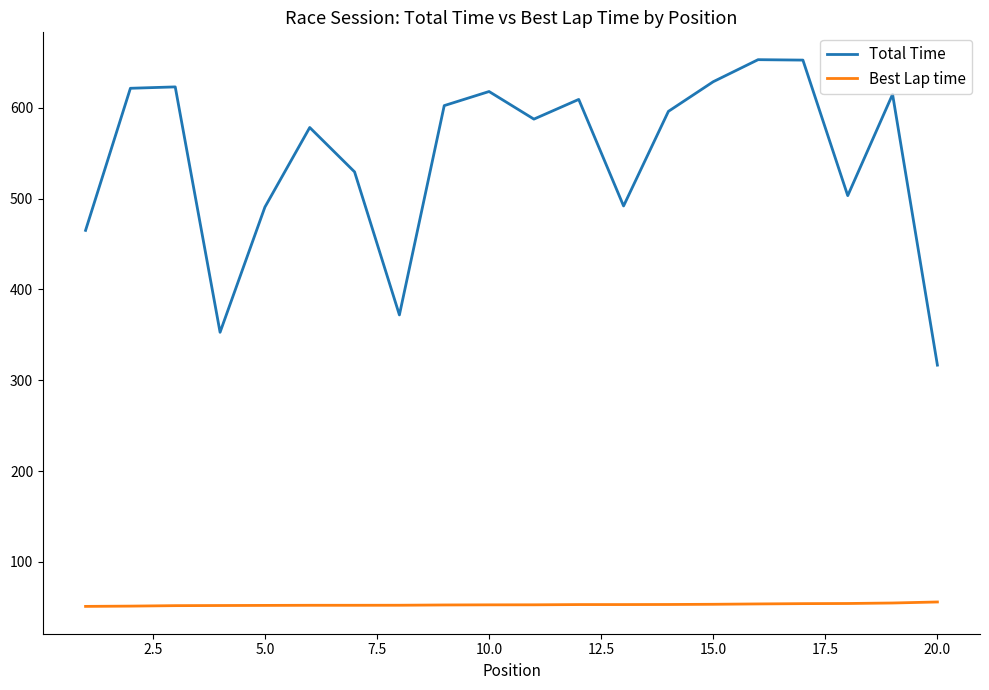

What is the lowest value of the Best Lap time series?

50.9